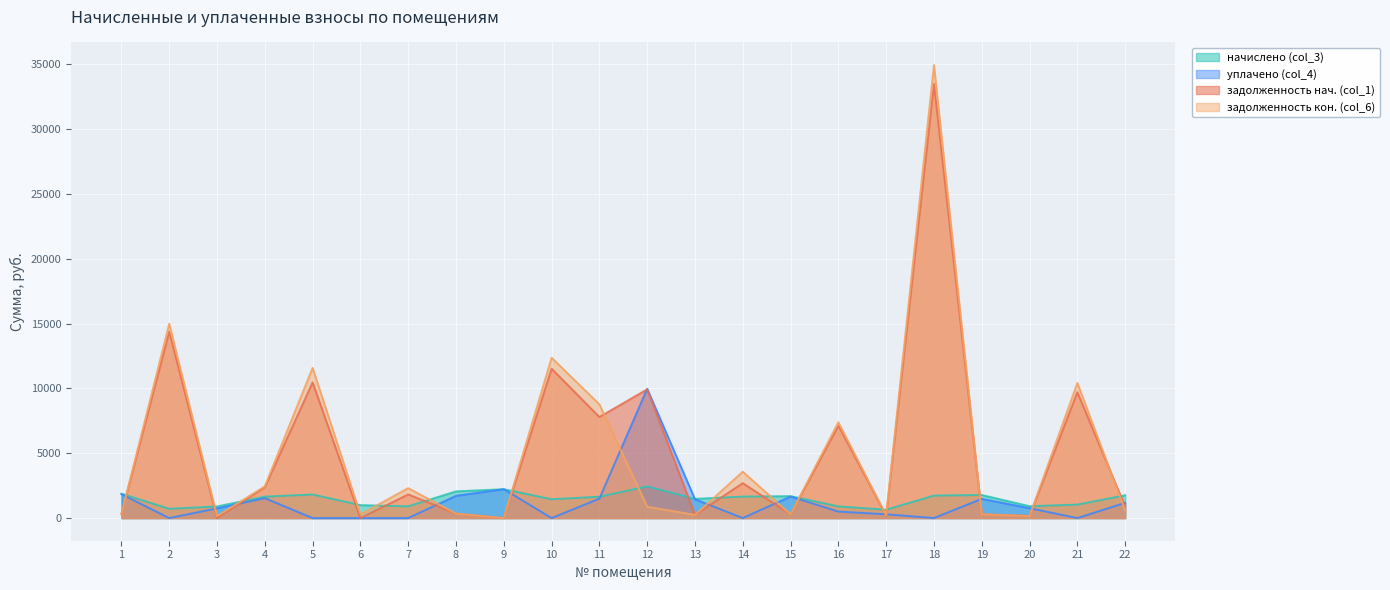

How many lines are shown in the chart?

4